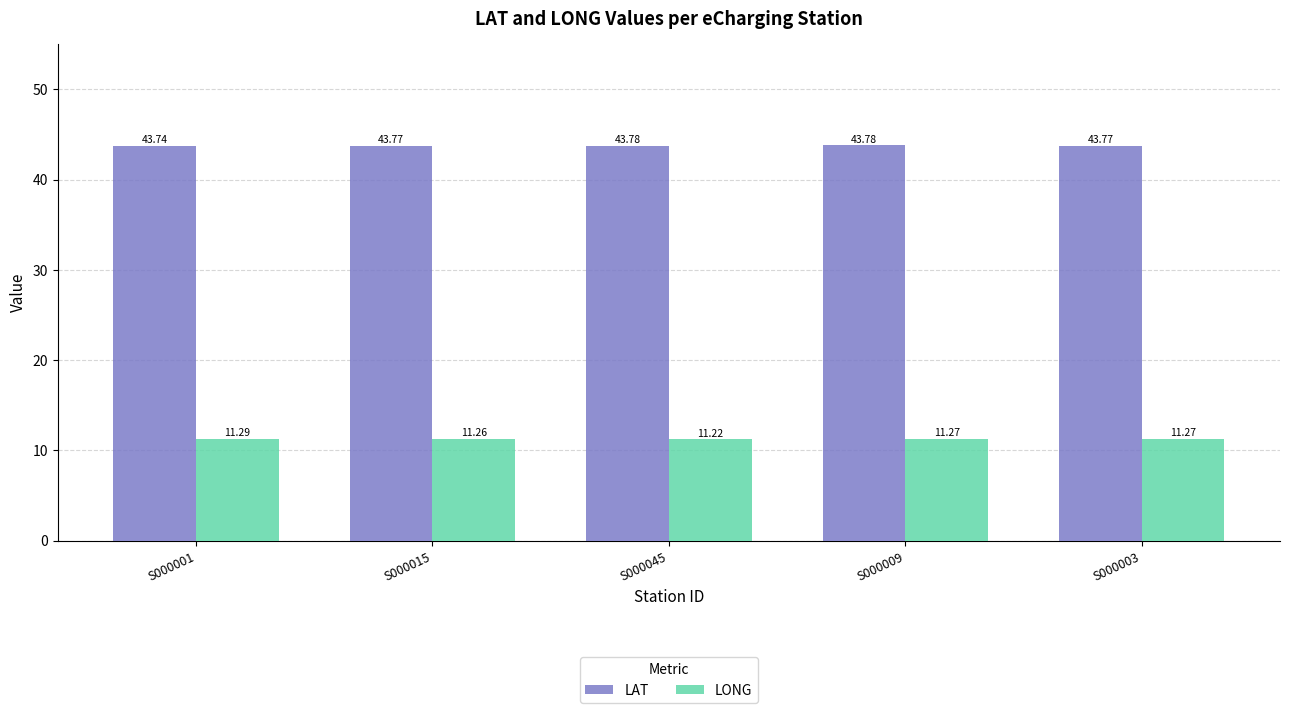

Which category has the lowest value across all series?

S000045